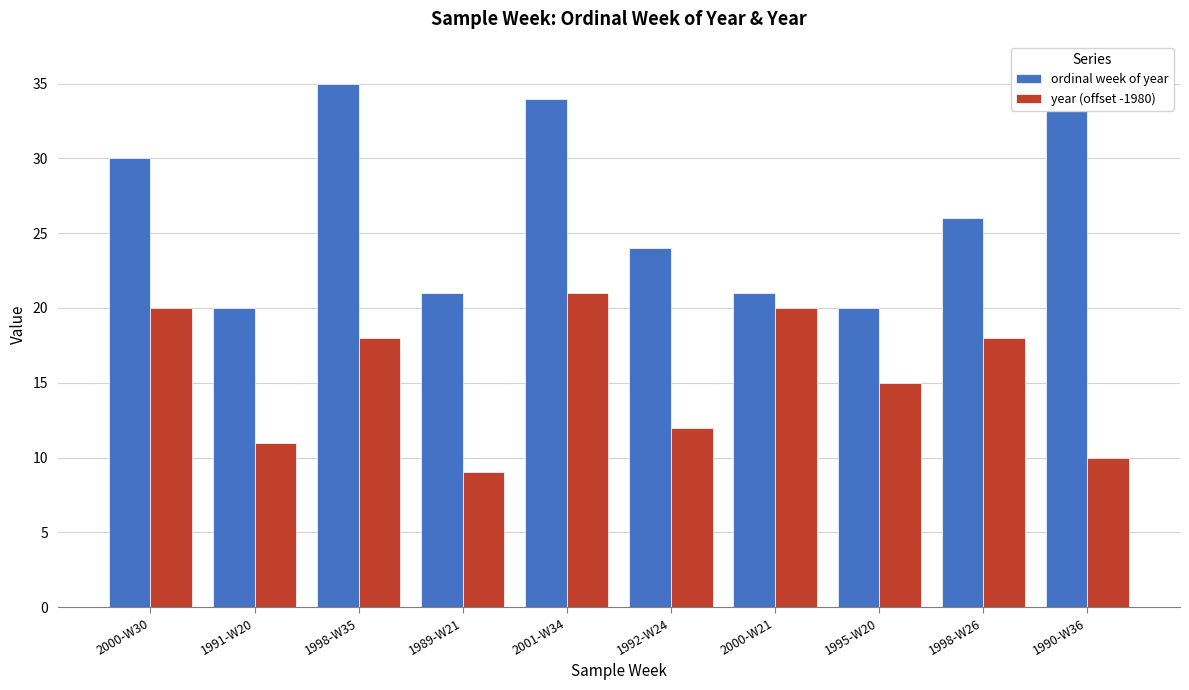

Reading left to right, transcribe all the data shown in this chart.

ordinal week of year: 2000-W30=30	1991-W20=20	1998-W35=35	1989-W21=21	2001-W34=34	1992-W24=24	2000-W21=21	1995-W20=20	1998-W26=26	1990-W36=36
year (offset -1980): 2000-W30=20	1991-W20=11	1998-W35=18	1989-W21=9	2001-W34=21	1992-W24=12	2000-W21=20	1995-W20=15	1998-W26=18	1990-W36=10